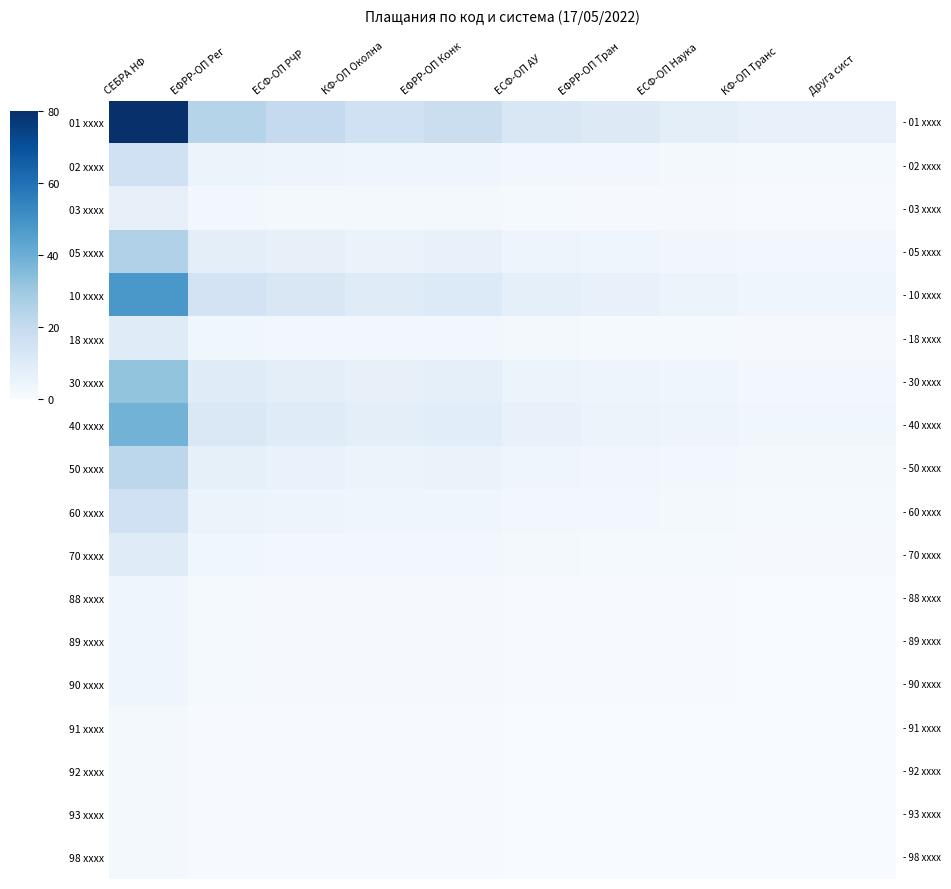

Which has a higher value, Друга сист or СЕБРА НФ?

СЕБРА НФ